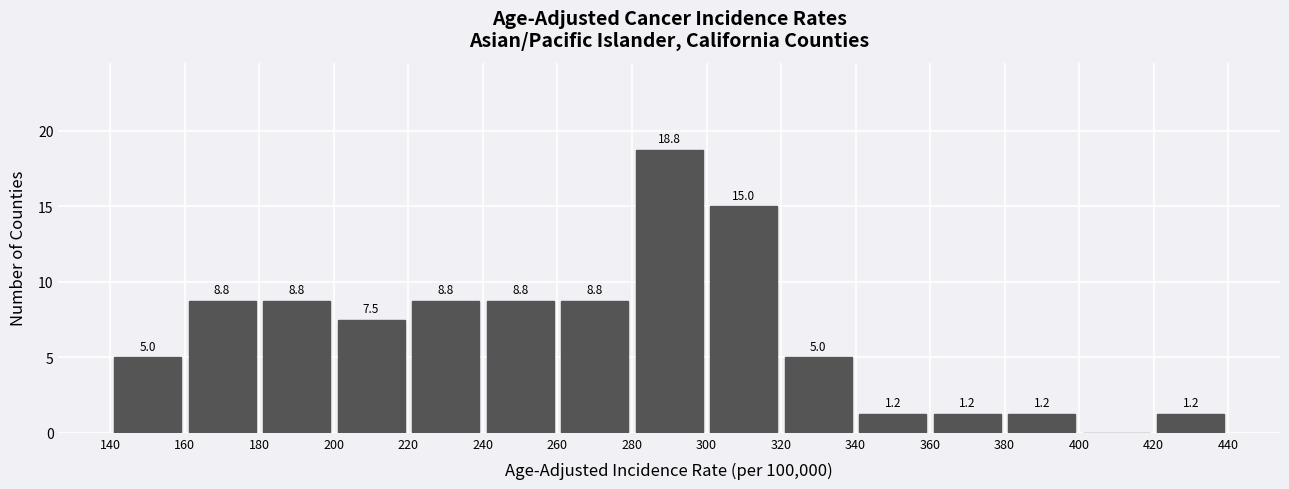

Over which range of the x-axis is the bar tallest?

280 to 300